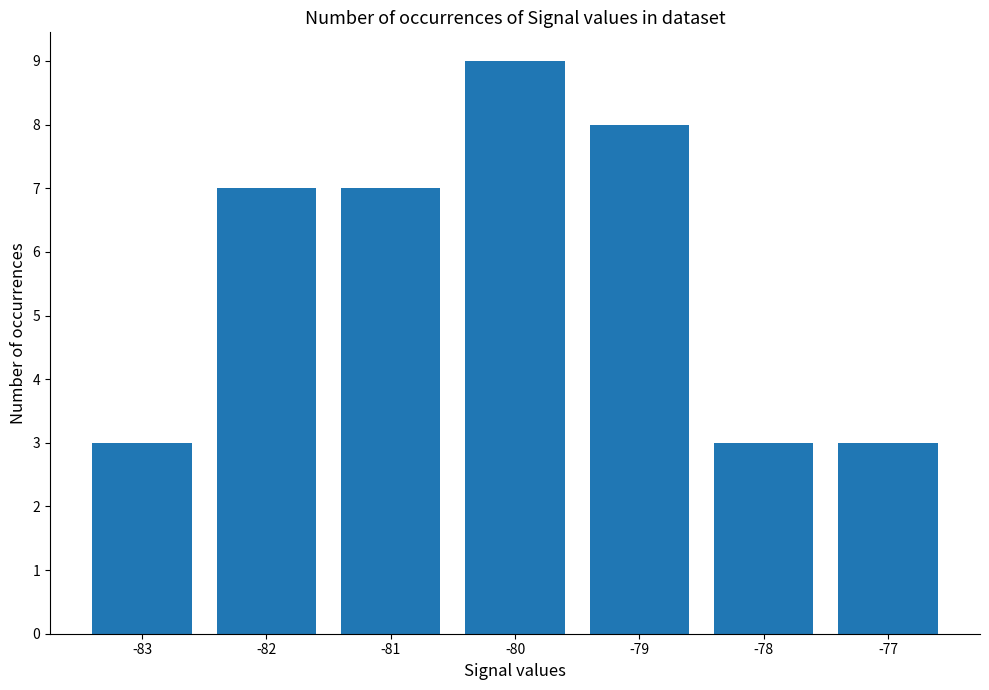

What is the difference between the second highest and minimum values?

5